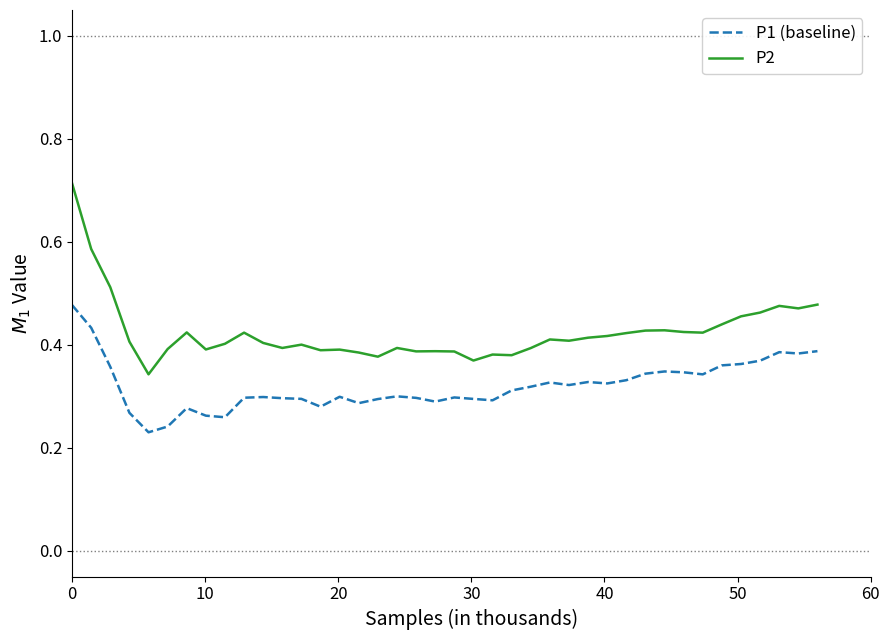

Which series has the largest total across all categories?

P2